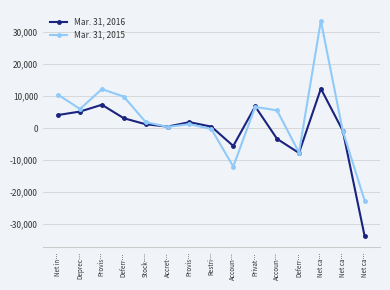

How many lines are shown in the chart?

2